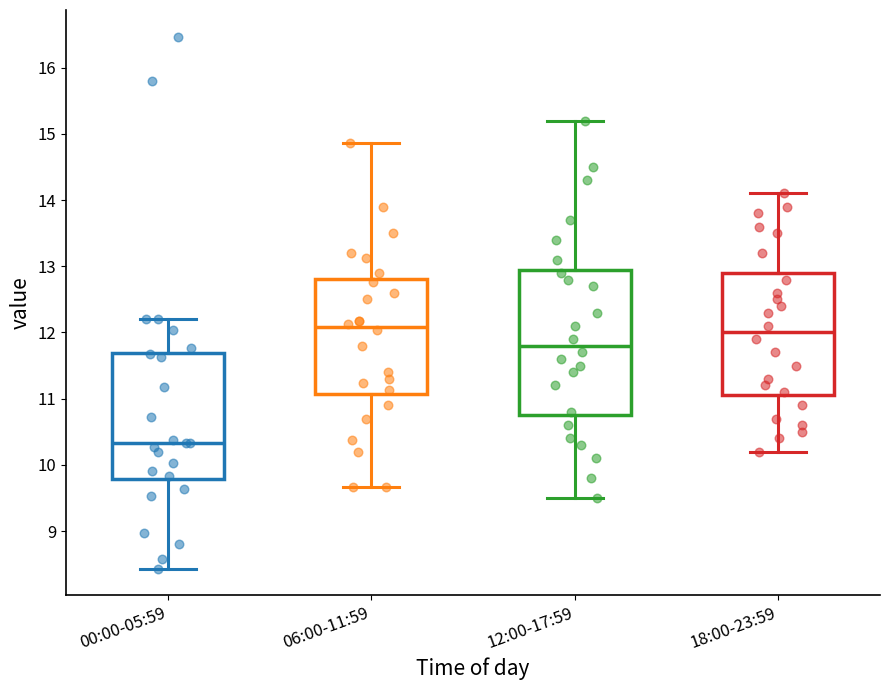

Where does the lower whisker of the box for 18:00-23:59 end on the y-axis? The values are not printed on the chart, so give them approximately, as read against the axis.

10.2